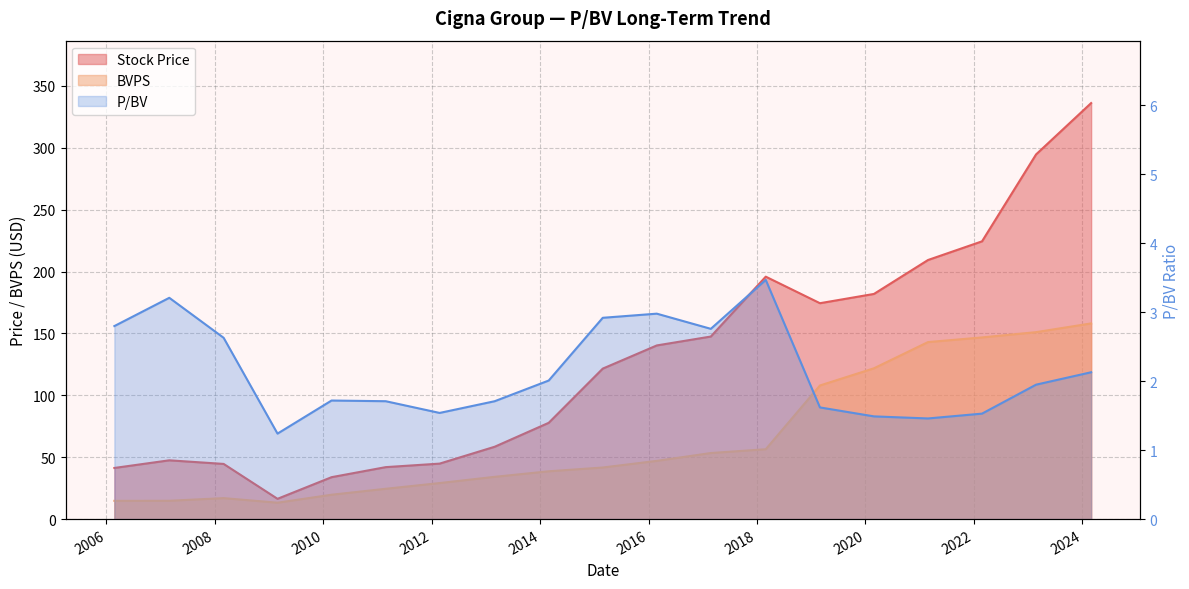

Rank the series at 2024-02-29 from highest to lowest value.

Stock Price, BVPS, P/BV